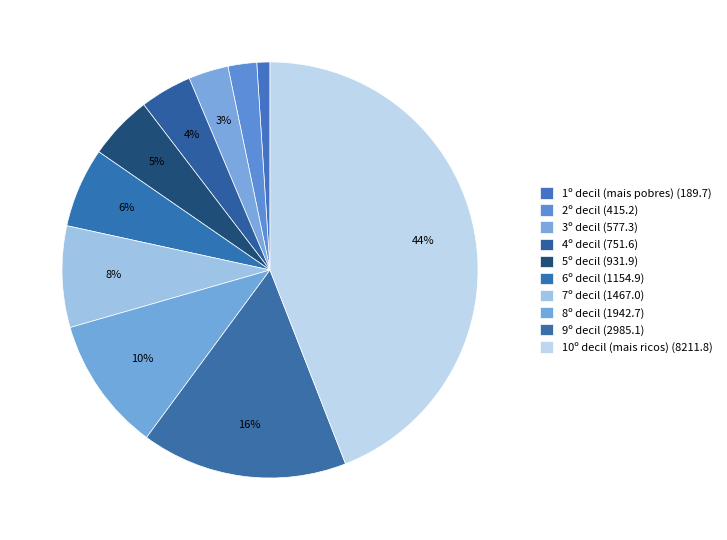

Count the number of slices in the pie.

10